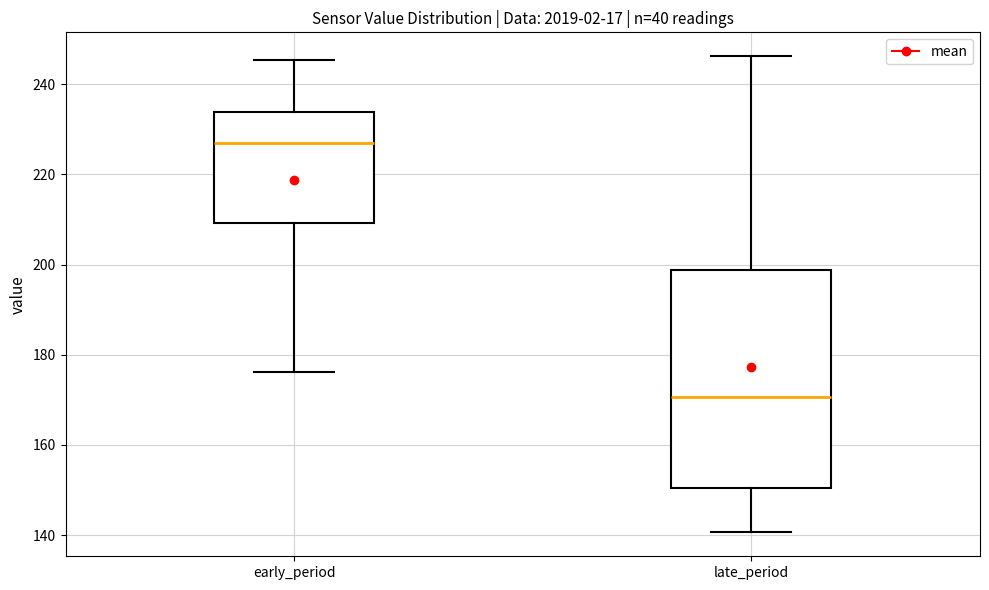

Reading left to right, read every box against the y-axis: the position of its median line, the range the box covers, and the ends of its whiskers. The values are not printed on the chart, so give them approximately, as read against the axis.

early_period: median 228, box 210 to 234, whiskers 176 to 246
late_period: median 170, box 150 to 198, whiskers 140 to 246